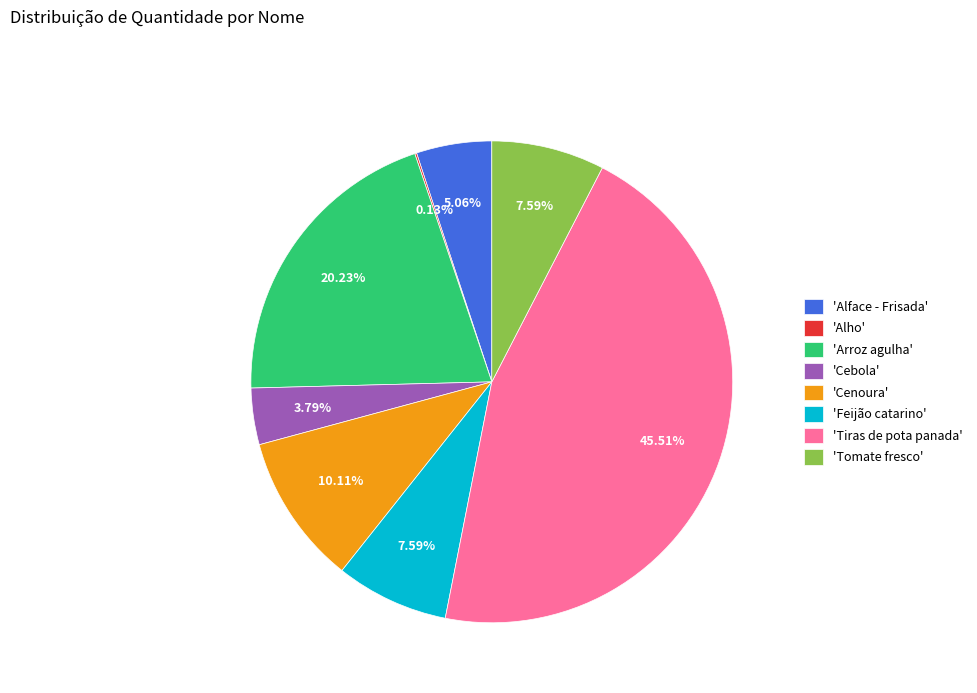

What is the largest slice in the pie chart?

'Tiras de pota panada'